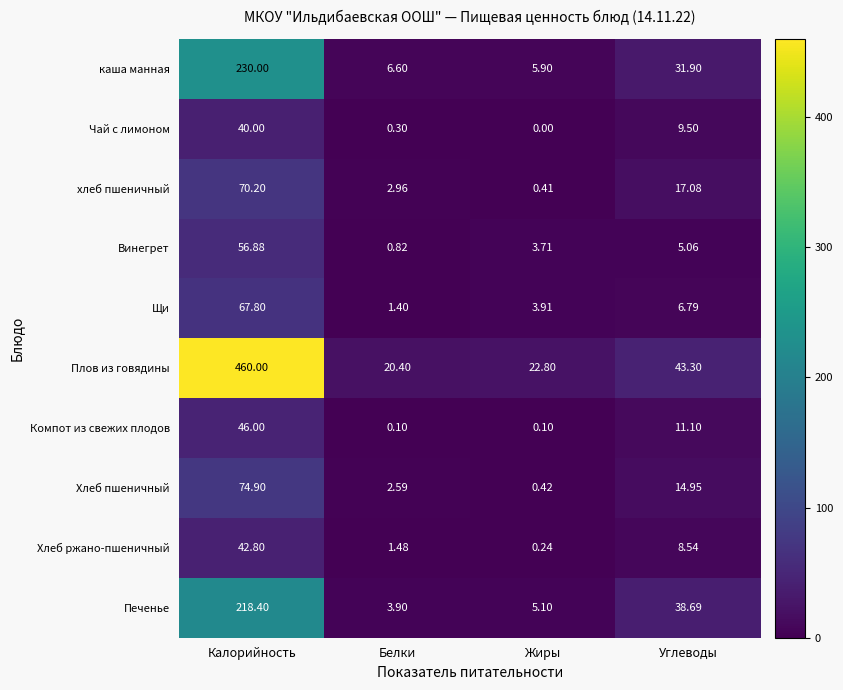

At which category does the chart reach its peak across all series?

Калорийность